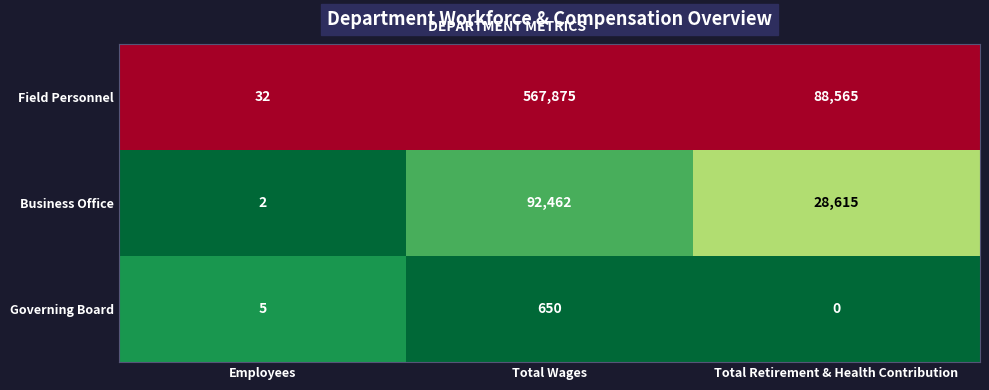

Rank the series by their average value, from highest to lowest.

Field Personnel, Business Office, Governing Board